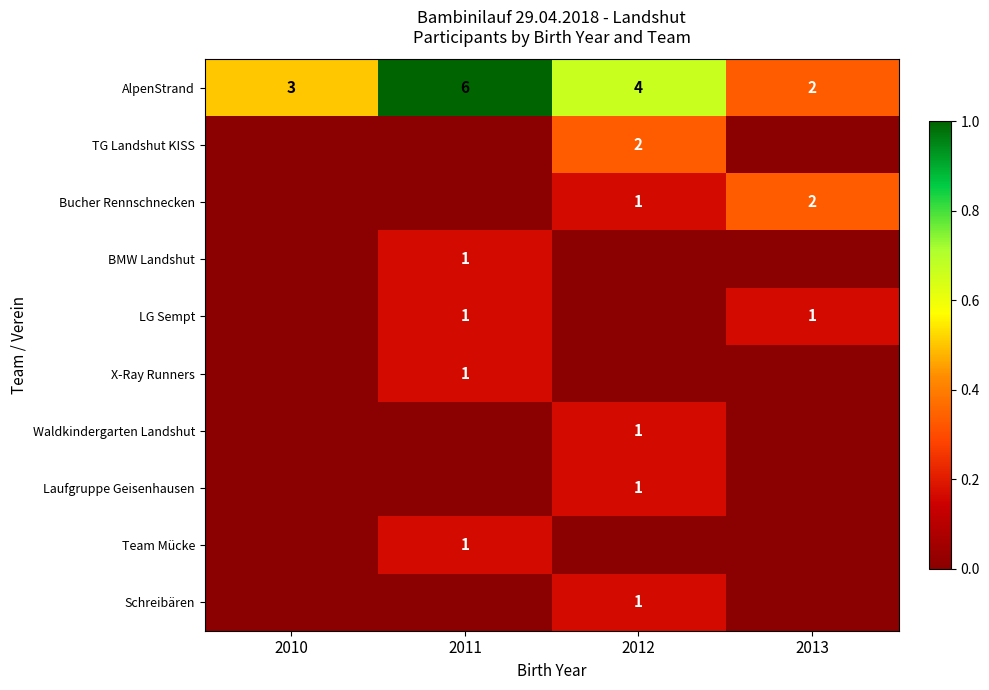

Where is AlpenStrand nearest to the value 4?

2012